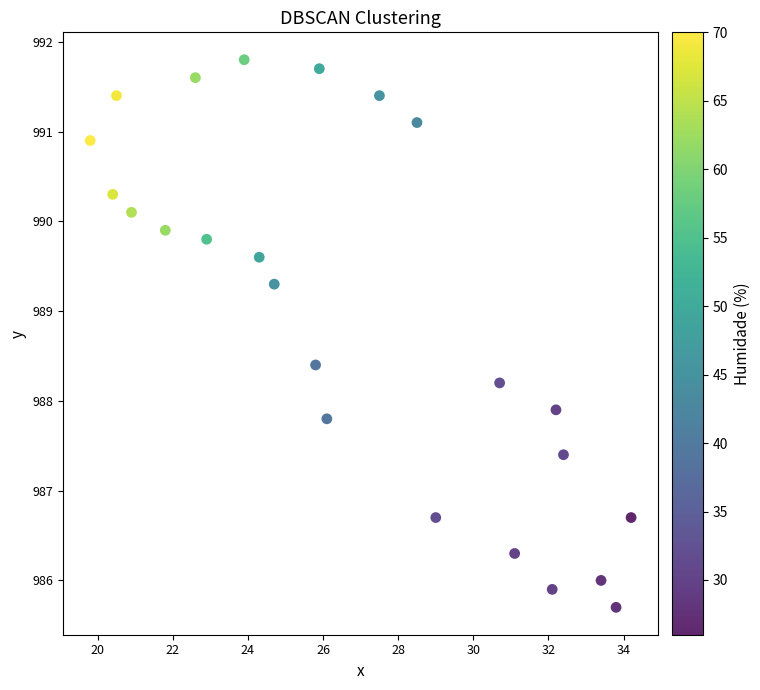

What Y value in the scatter plot is closest to 988?

987.9